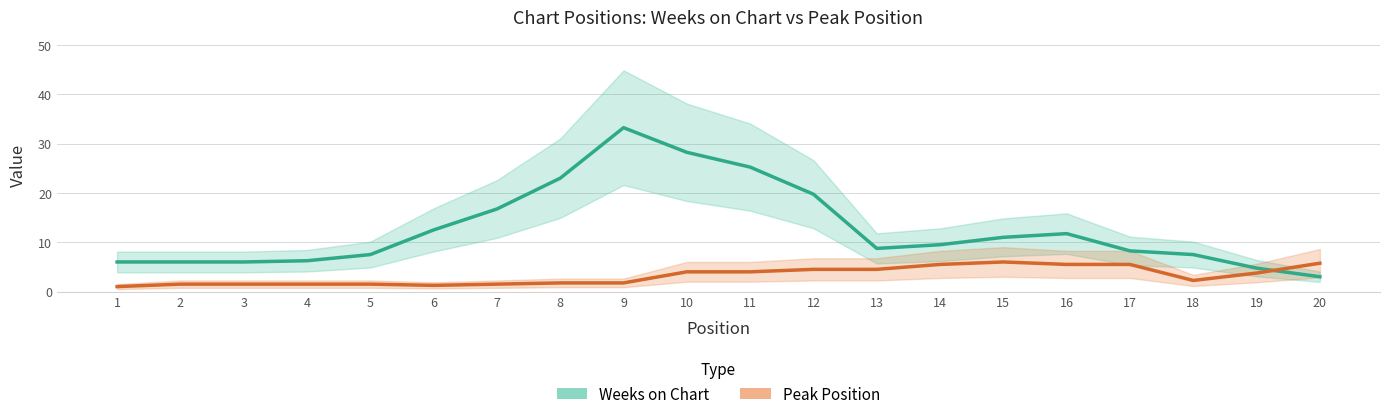

Where do Weeks on Chart and Peak Position first cross each other?

19 and 20